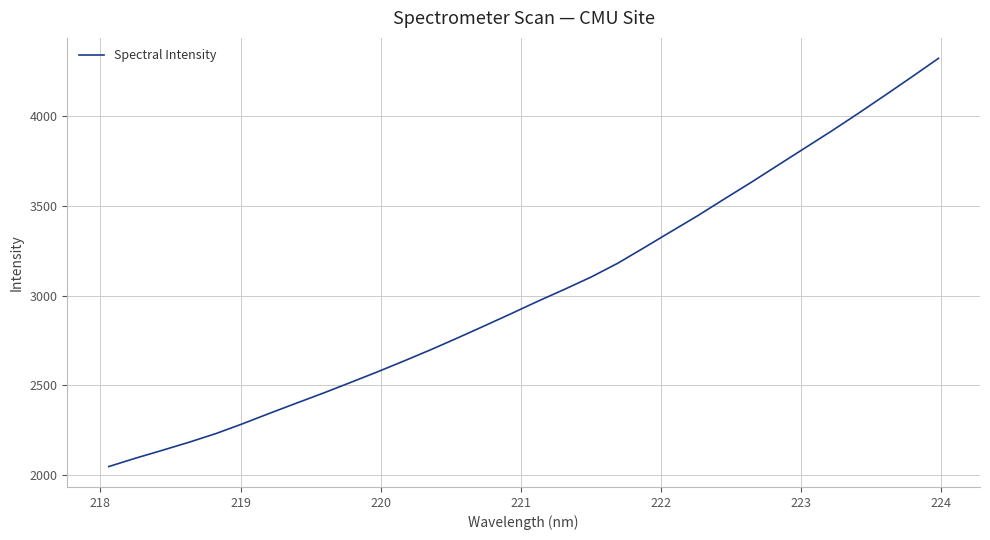

What is the difference between the maximum and minimum values?

2273.6